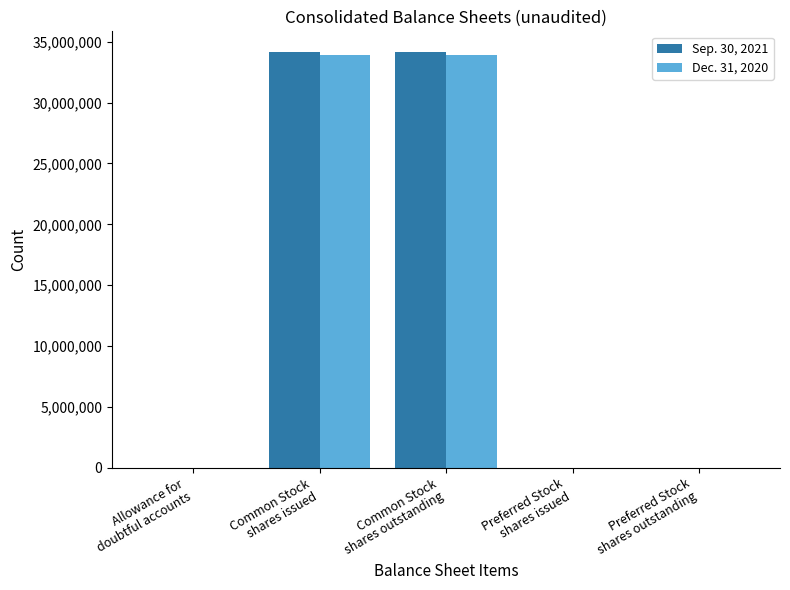

Which series changed the most between Common Stock
shares issued and Preferred Stock
shares issued?

Sep. 30, 2021